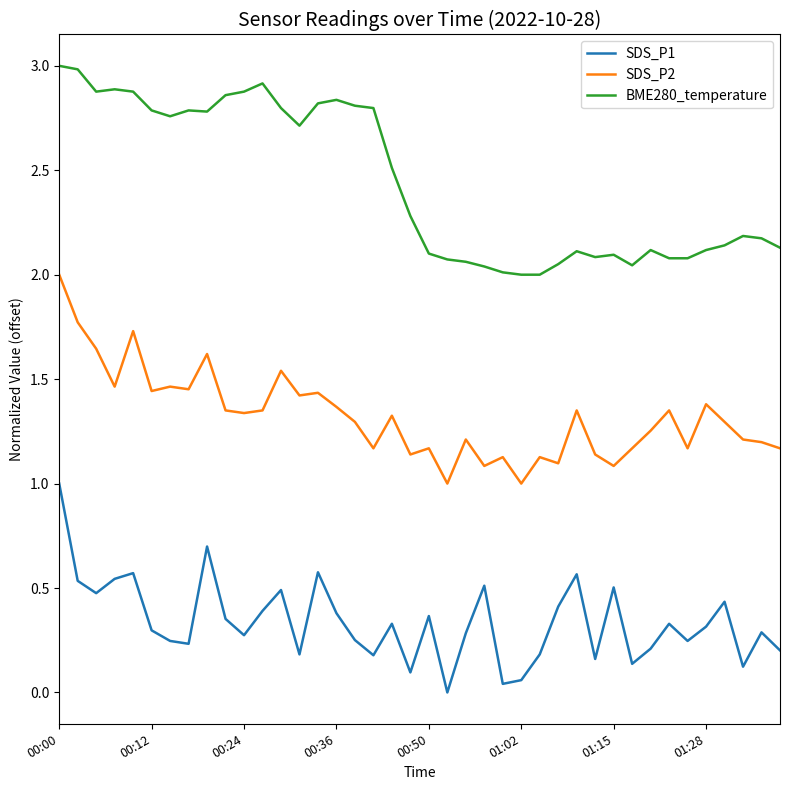

What are all the series names shown in the legend?

SDS_P1, SDS_P2, BME280_temperature